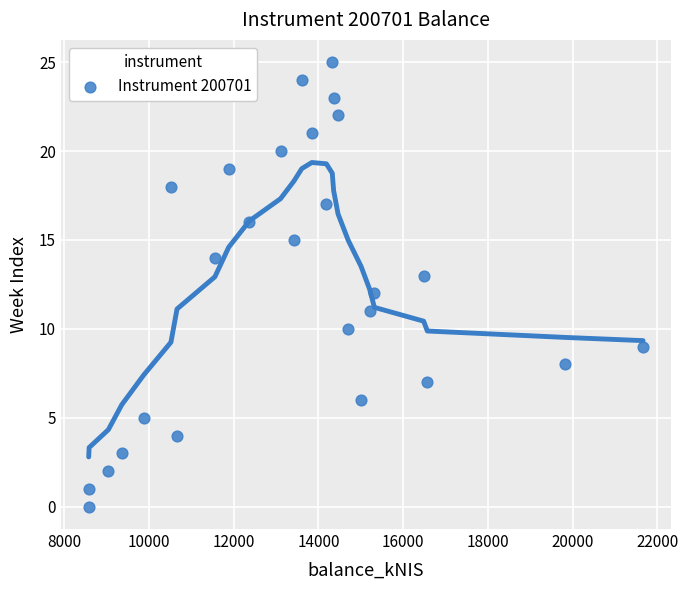

What is the range of Y values (max minus min)?

25